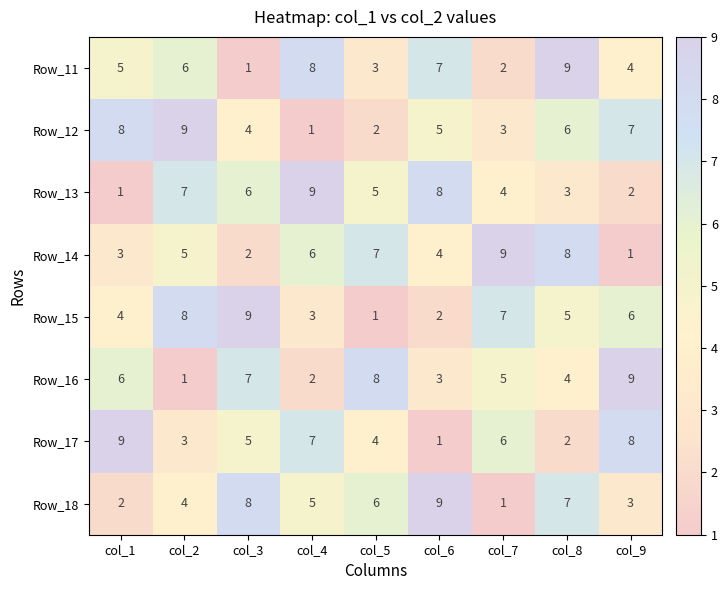

True or false: Row_12 has a value of 2 at col_6.

False